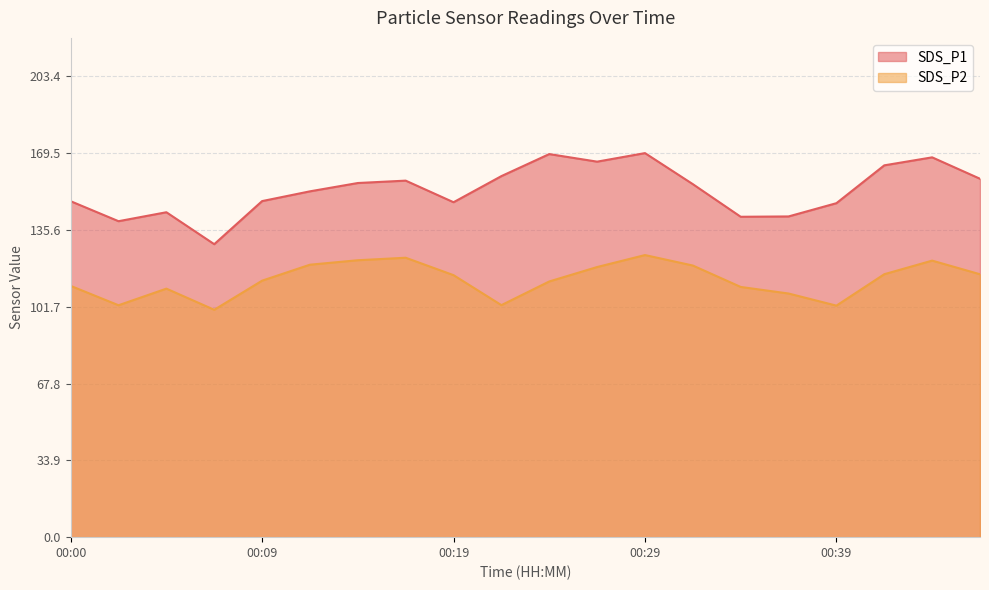

At which category is the sum across all series the highest?

00:29